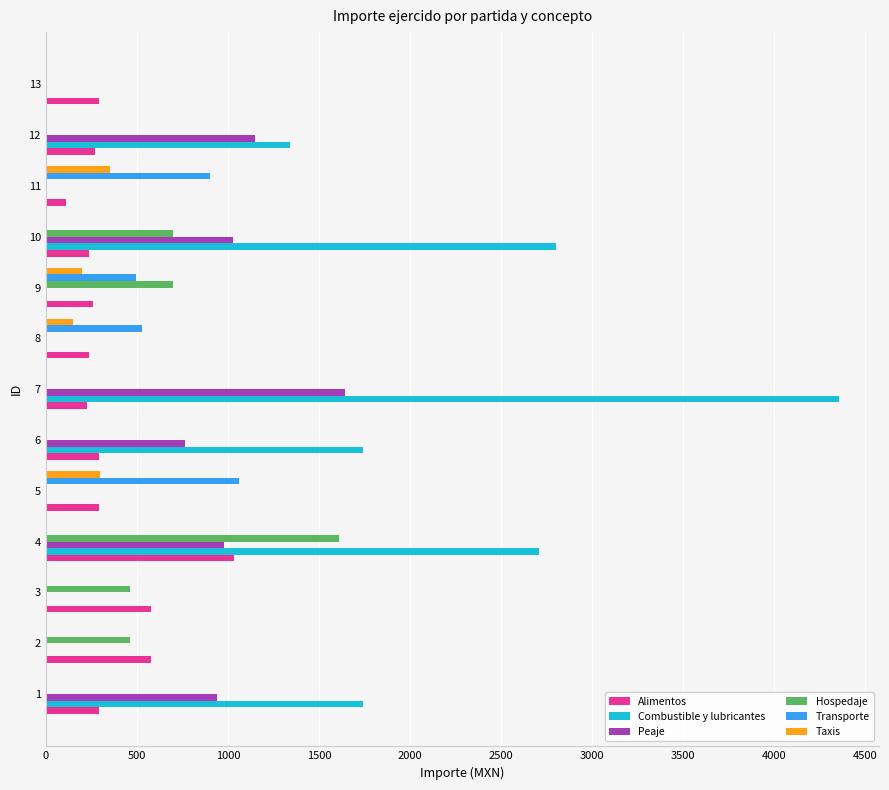

What is the sum of all Hospedaje values?

3930.0